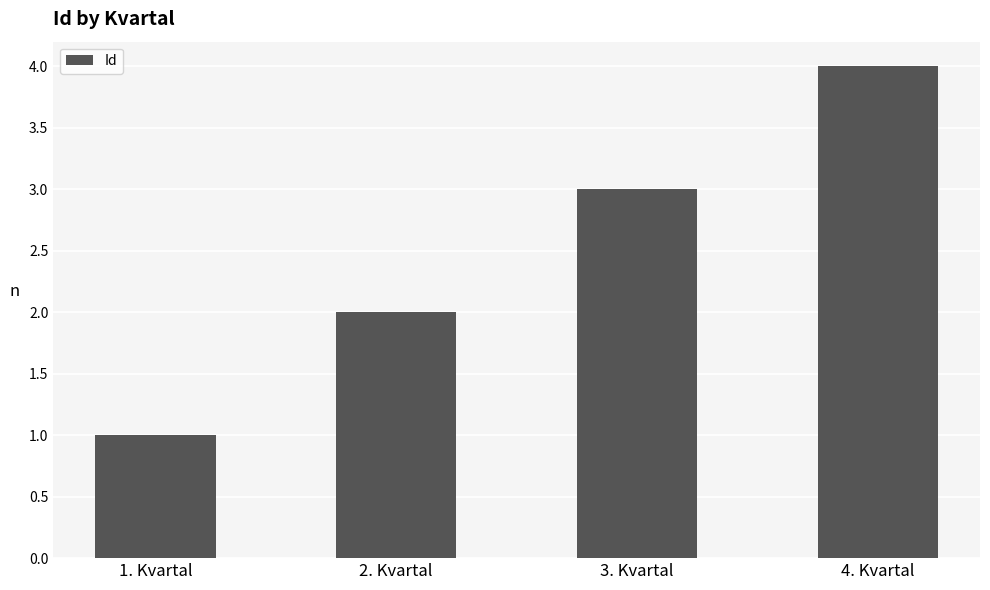

Reading left to right, transcribe all the data shown in this chart.

1. Kvartal=1	2. Kvartal=2	3. Kvartal=3	4. Kvartal=4